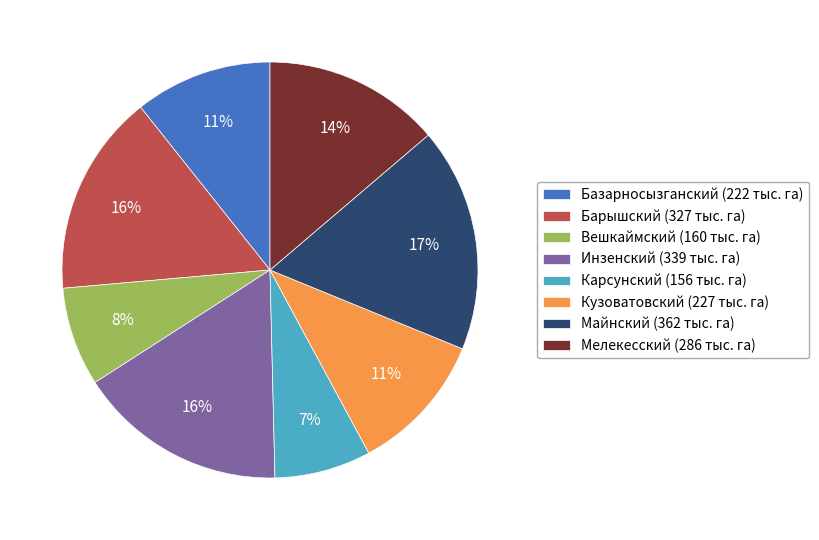

True or false: Майнский (362 тыс. га) accounts for 17% of the total.

True